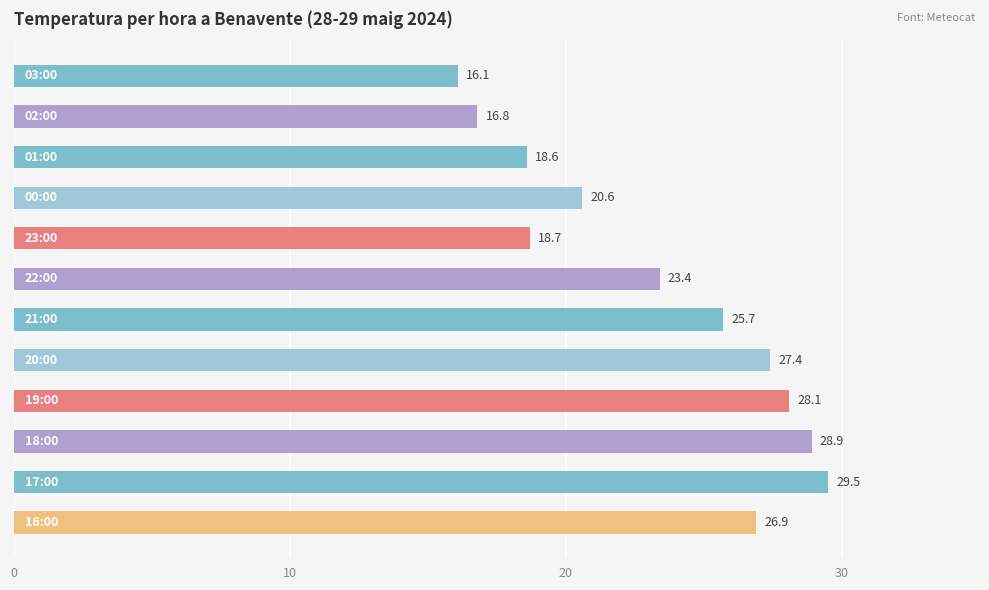

What is the value of the 7th bar from the top?

25.7